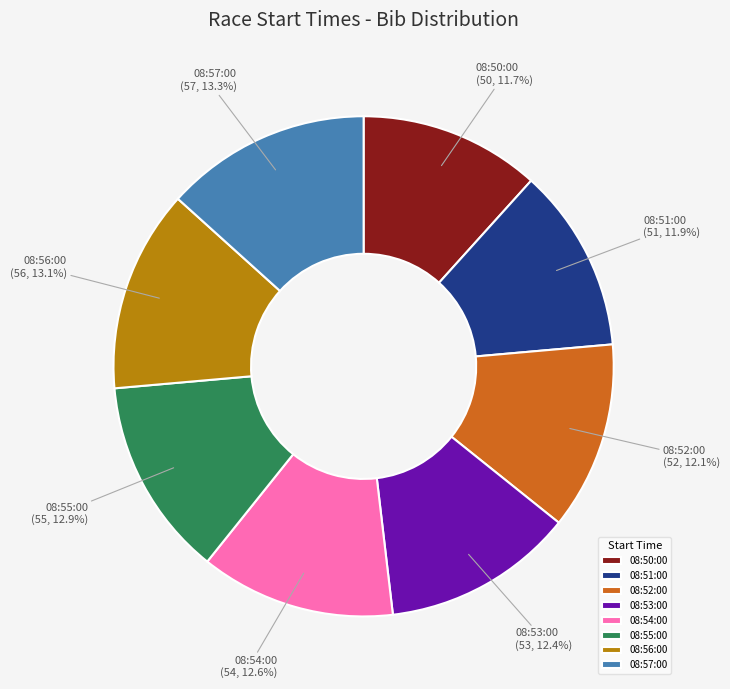

Do 08:55:00 and 08:54:00 together represent more than half of the pie?

No